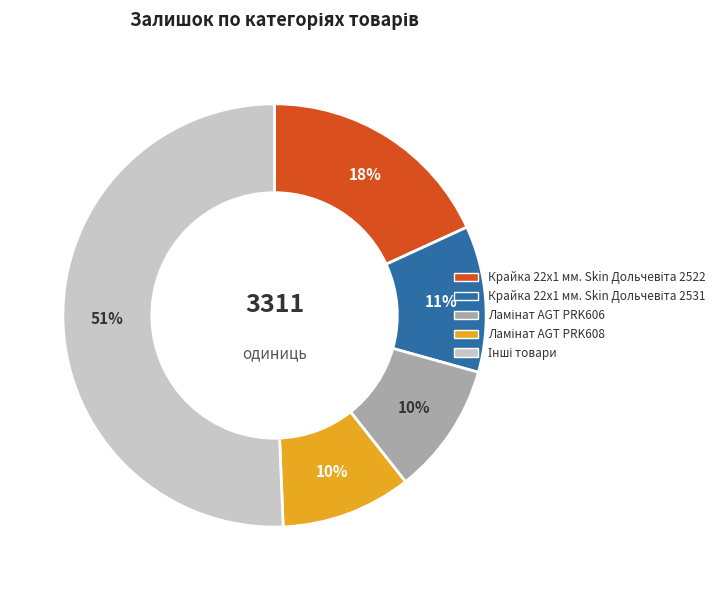

How many segments does this pie chart have?

5